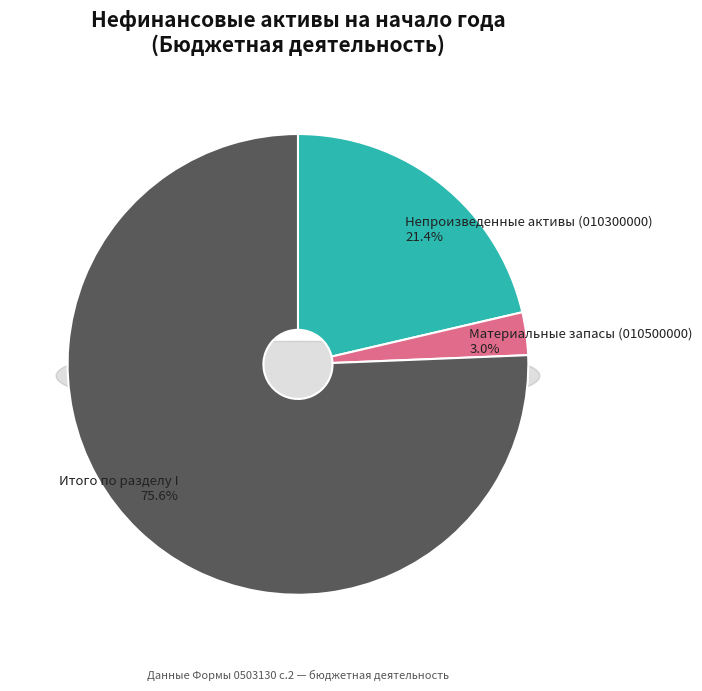

To the nearest percent, what is the combined percentage of Итого по разделу I and Непроизведенные активы (010300000)?

97%